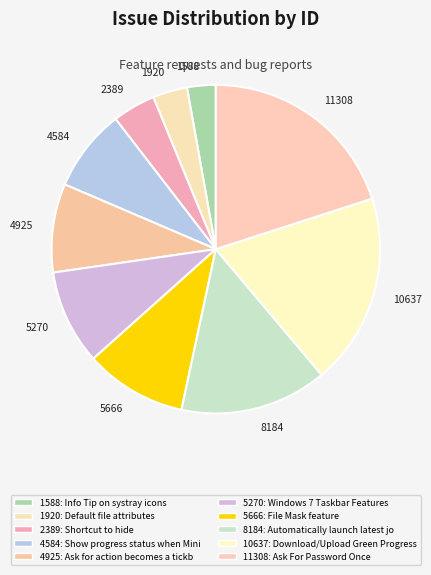

How many slices are in this pie chart?

10